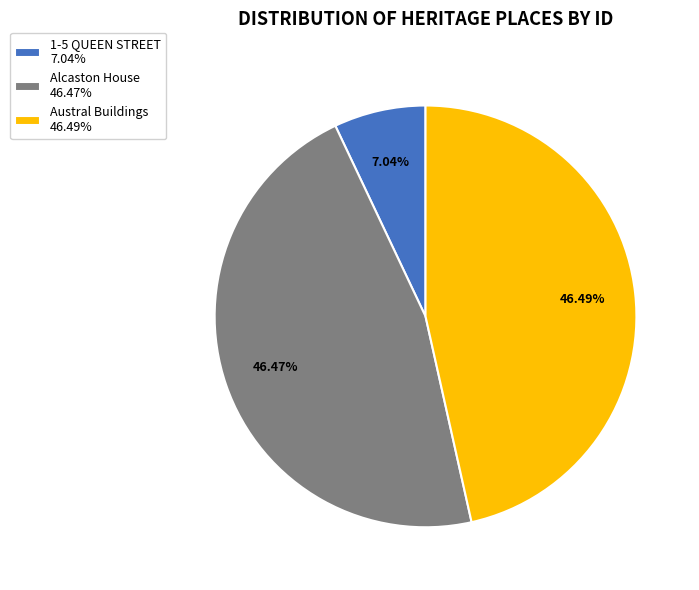

How many slices are in this pie chart?

3